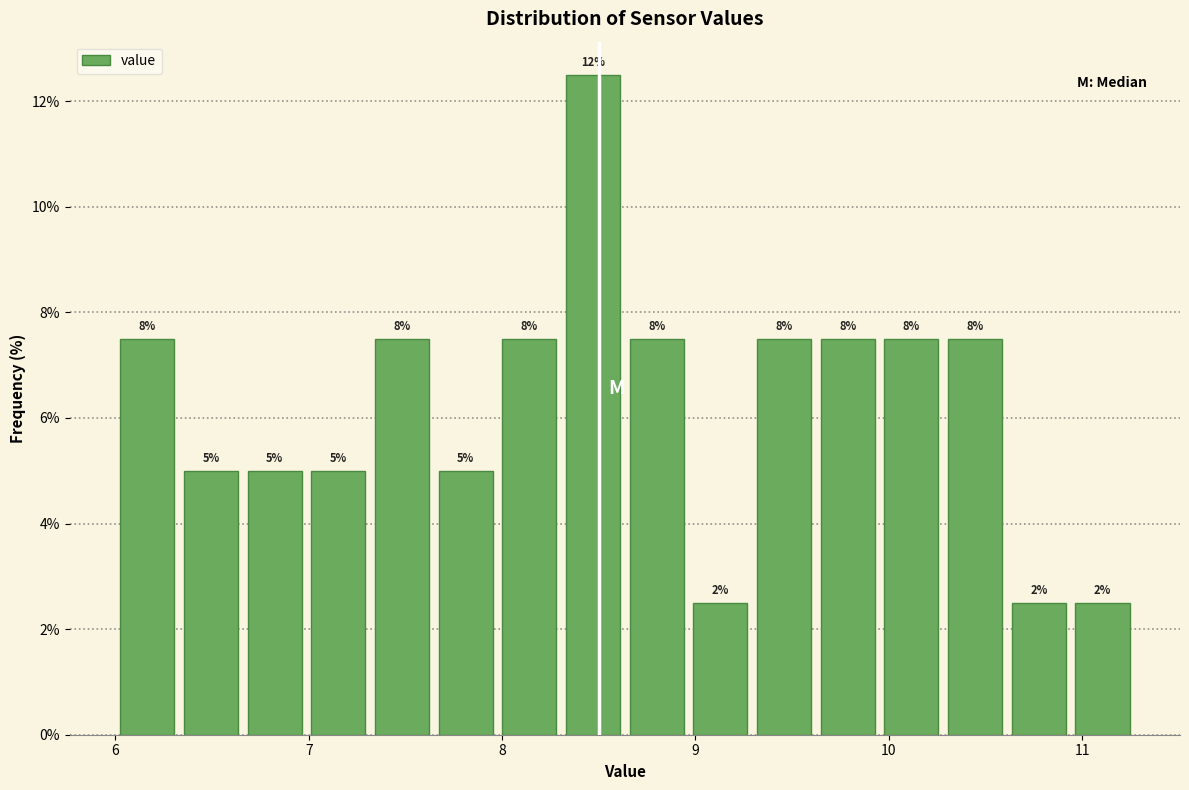

Around what value on the x-axis is the tallest bar? Give the approximate position of its centre, as read against the axis.

8.5